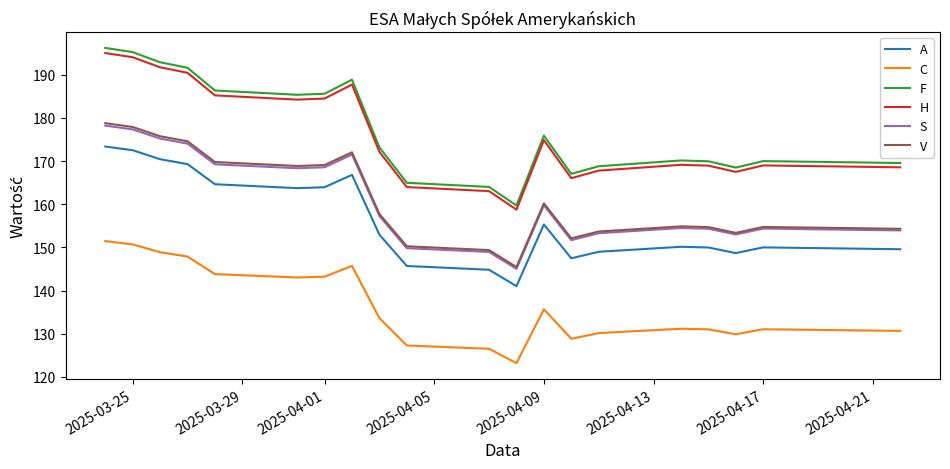

What is the highest value of the S series?

178.2